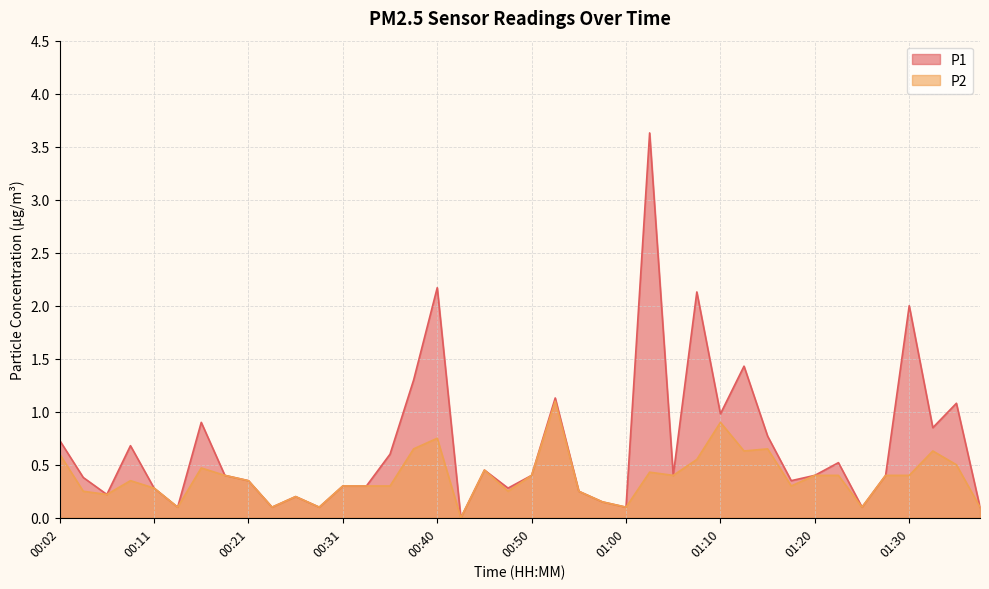

True or false: P2 has more than 0 points higher than both neighbors.

True